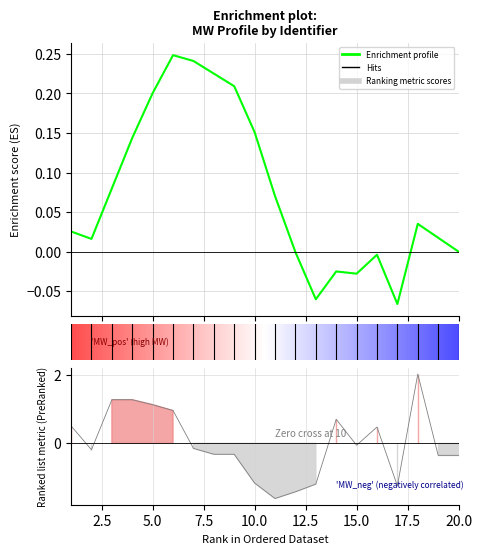

How many interior local valleys (lower than both neighbors) does the data have?

4